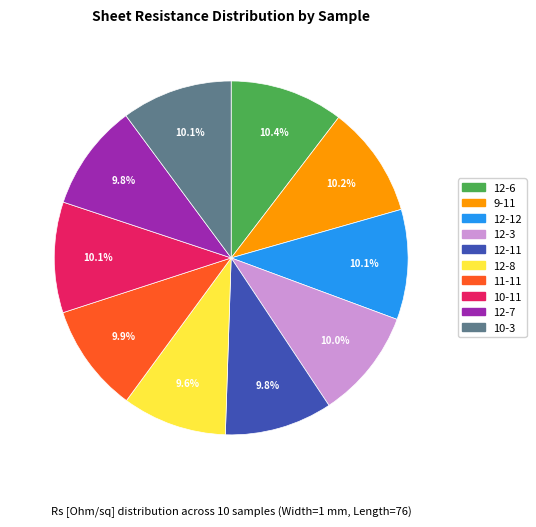

How many segments does this pie chart have?

10